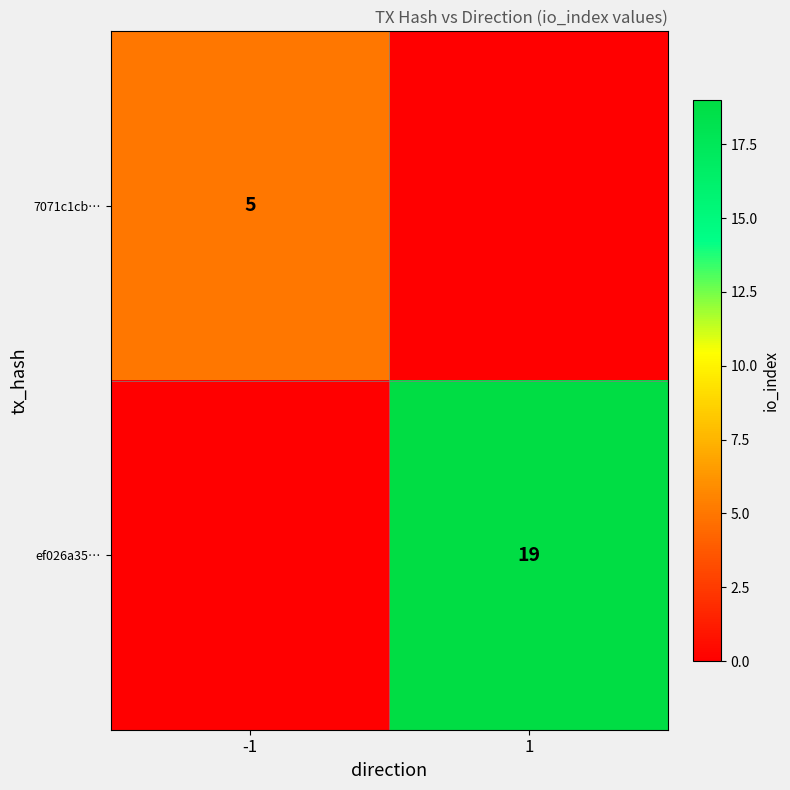

At which category is the sum across all series the highest?

1